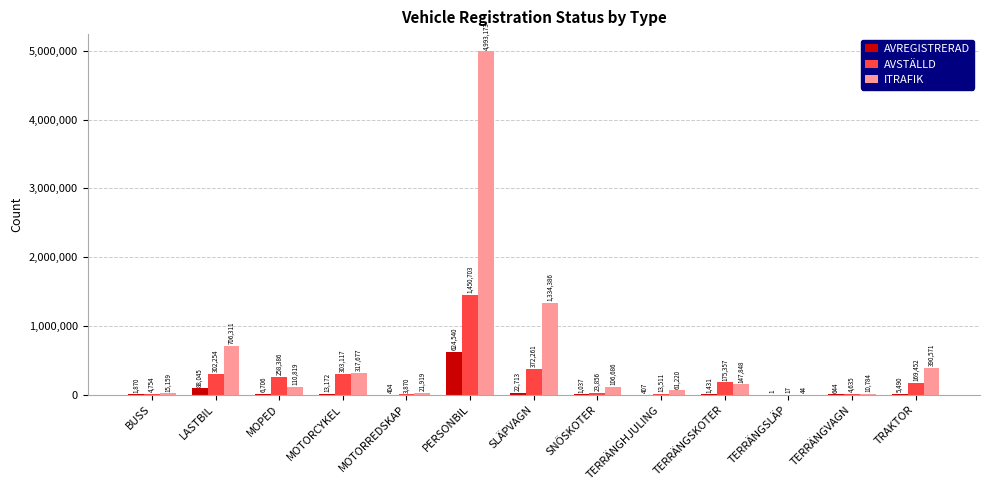

Between MOPED and MOTORCYKEL, which series saw the biggest shift?

ITRAFIK